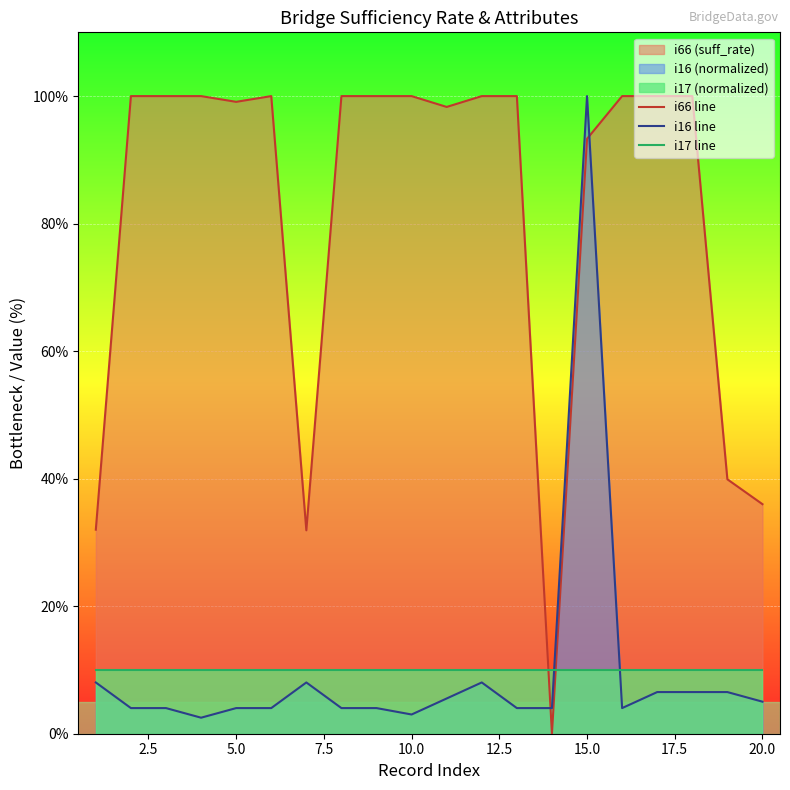

Which series has the largest range (max minus min)?

i66 line